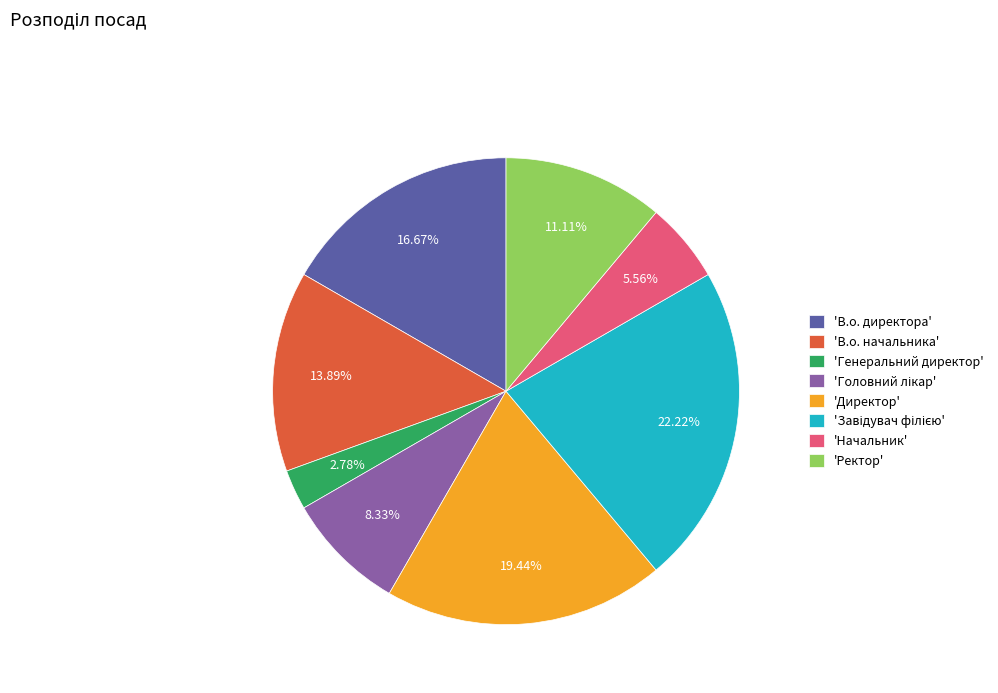

Which has a higher value, 'Генеральний директор' or 'Начальник'?

'Начальник'